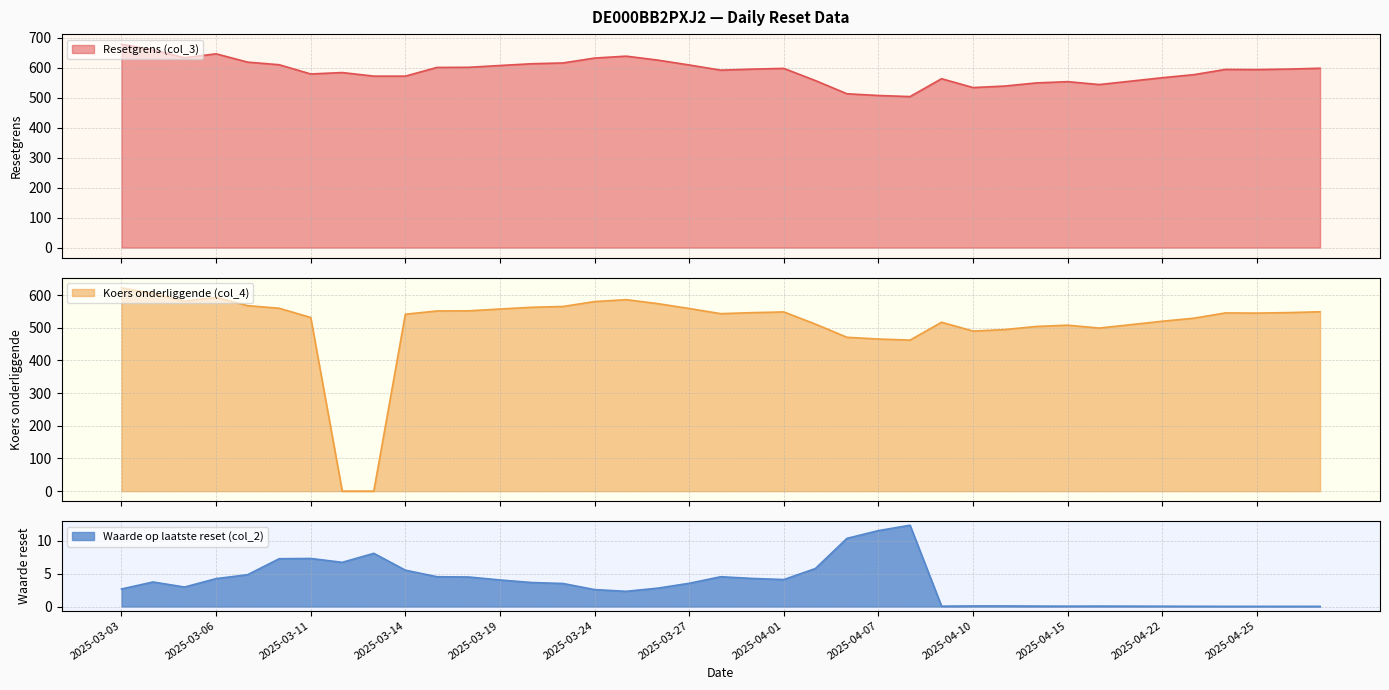

What is the difference between the Waarde op laatste reset (col_2) values at 2025-04-04 and 2025-03-28?

5.8